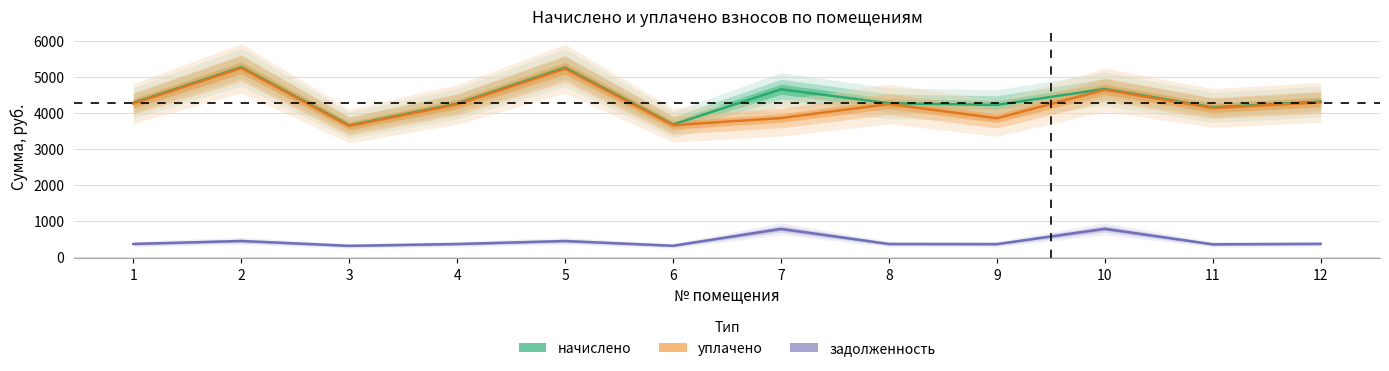

At which category is the sum across all series the highest?

2